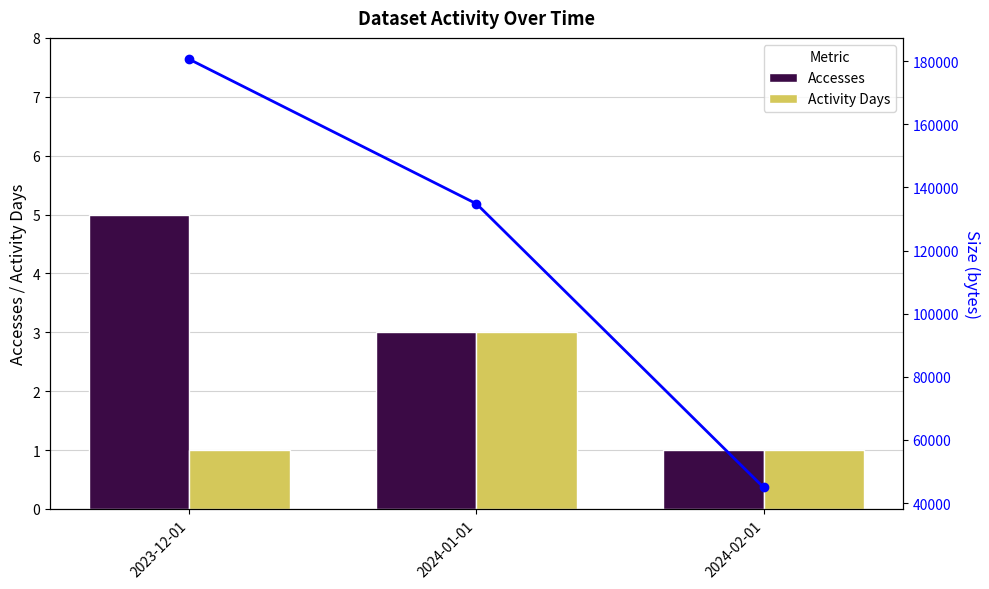

Reading right to left, what are all the values shown in this chart?

Accesses: 2024-02-01=1	2024-01-01=3	2023-12-01=5
Activity Days: 2024-02-01=1	2024-01-01=3	2023-12-01=1
Size (bytes): 2024-02-01=44932	2024-01-01=134798	2023-12-01=180574